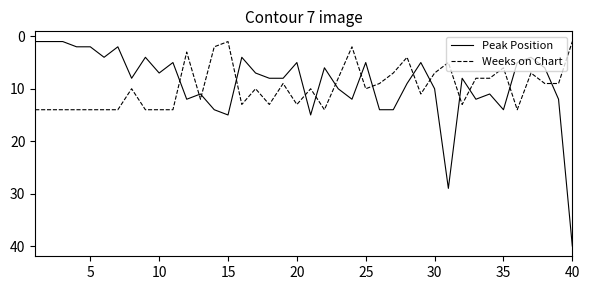

What is the difference between the maximum and minimum values in the Peak Position series?

39